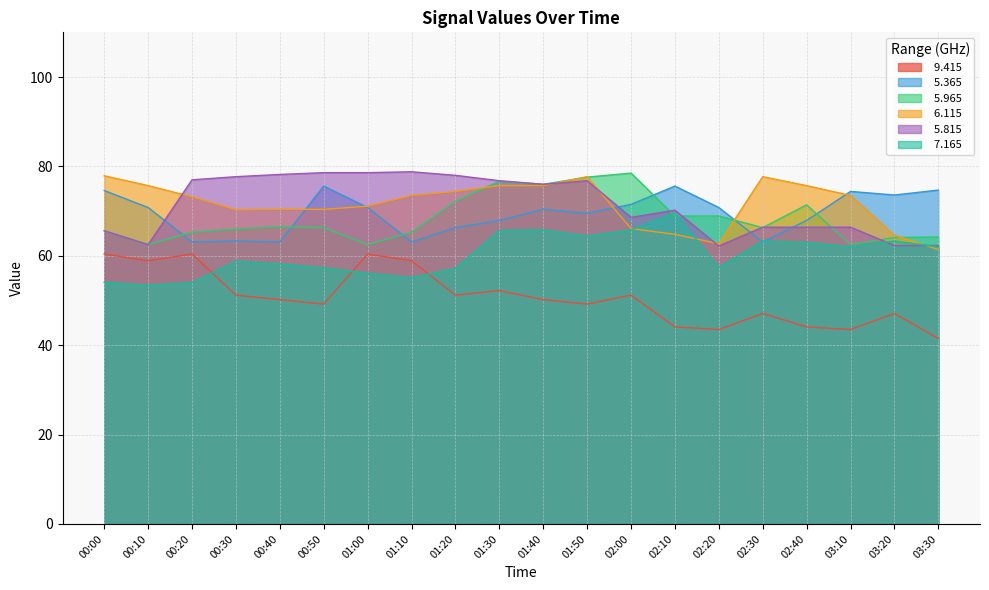

True or false:   6.115 and   9.415 cross at least once.

False